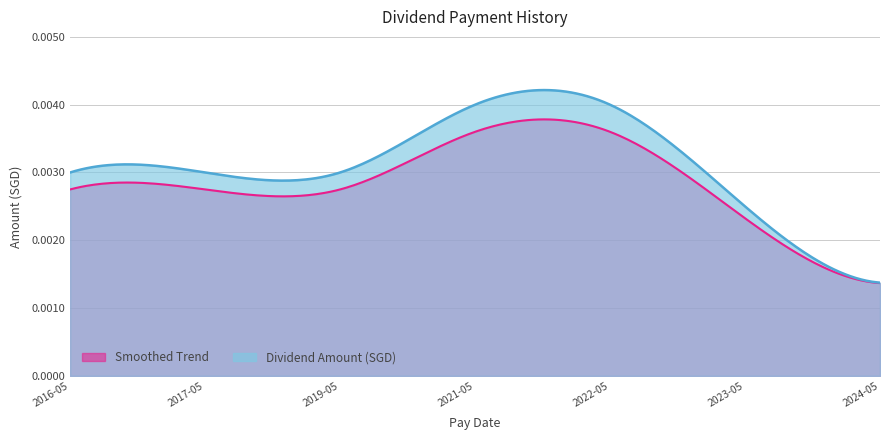

The value of Smoothed Trend at 2019-05-16 is 0.0. True or false?

True